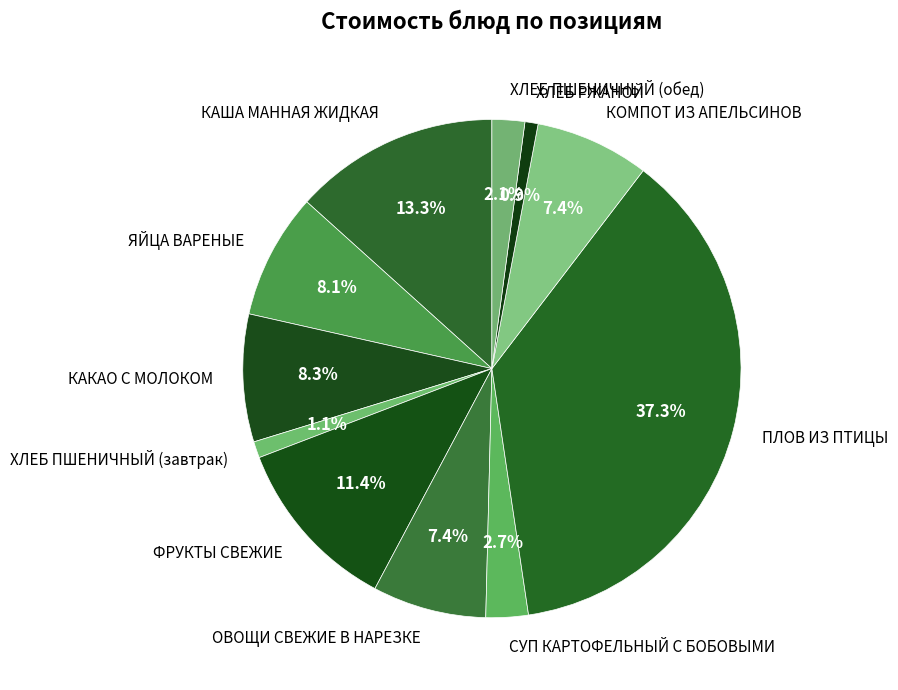

Count the number of slices in the pie.

11